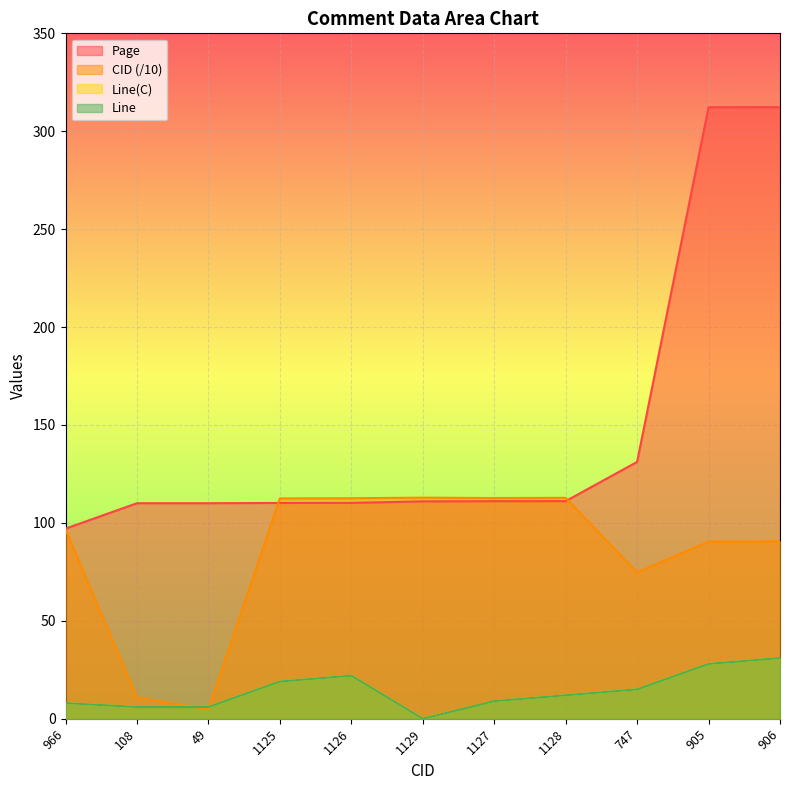

Reading left to right, transcribe all the data shown in this chart.

CID: 966=96.6	108=10.8	49=4.9	1125=112.5	1126=112.6	1129=112.9	1127=112.7	1128=112.8	747=74.7	905=90.5	906=90.6
Line(C): 966=8.0	108=6.0	49=6.0	1125=19.0	1126=22.0	1129=0.0	1127=9.0	1128=12.0	747=15.0	905=28.0	906=31.0
Page: 966=97.1	108=110.1	49=110.1	1125=110.2	1126=110.2	1129=111.0	1127=111.1	1128=111.1	747=131.2	905=312.3	906=312.3
Line: 966=8.0	108=6.0	49=6.0	1125=19.0	1126=22.0	1129=0.0	1127=9.0	1128=12.0	747=15.0	905=28.0	906=31.0